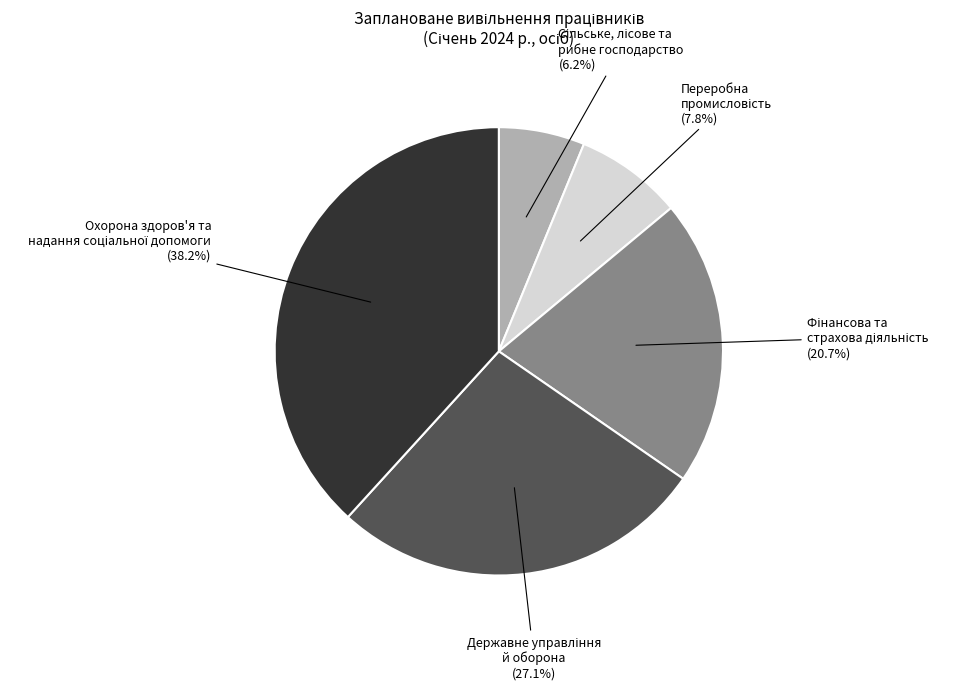

Does any single category account for the majority?

No